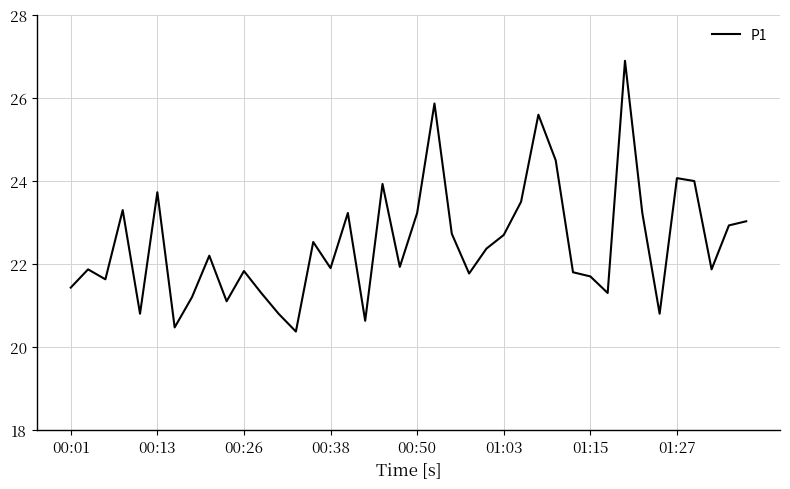

What is the difference between the maximum and minimum values?

6.5